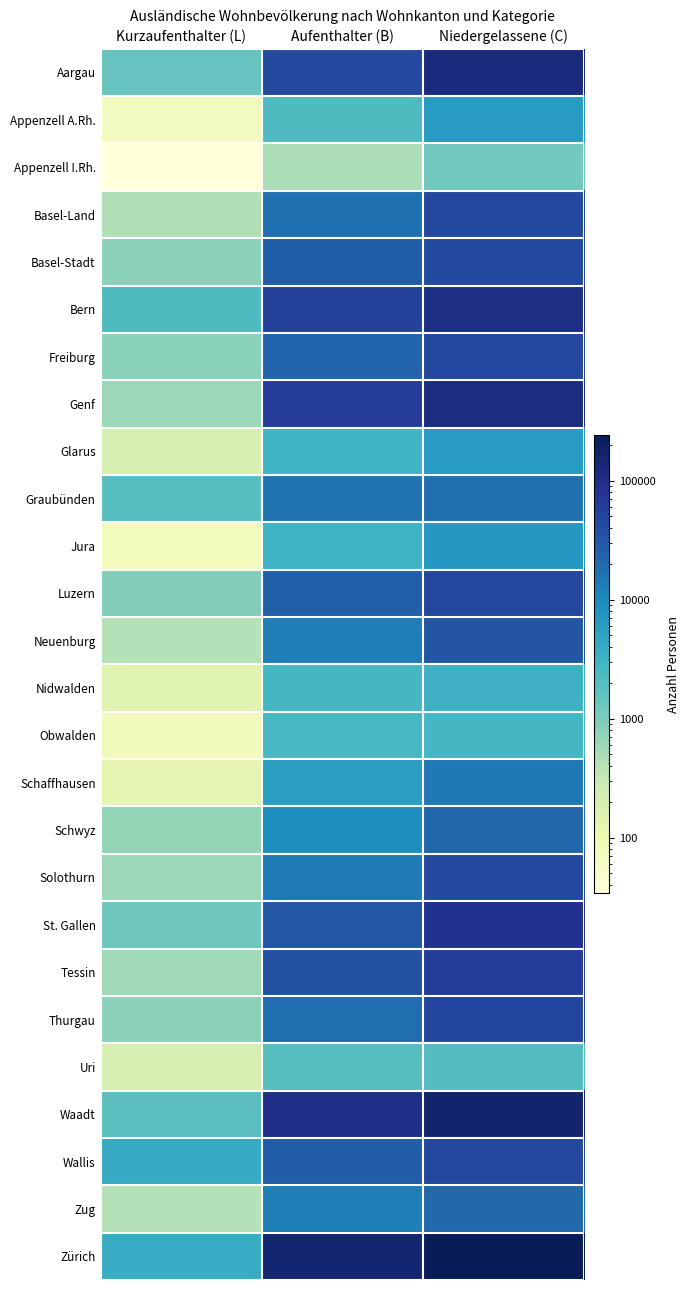

What is the total value across all series at Niedergelassene (C)?

1329676